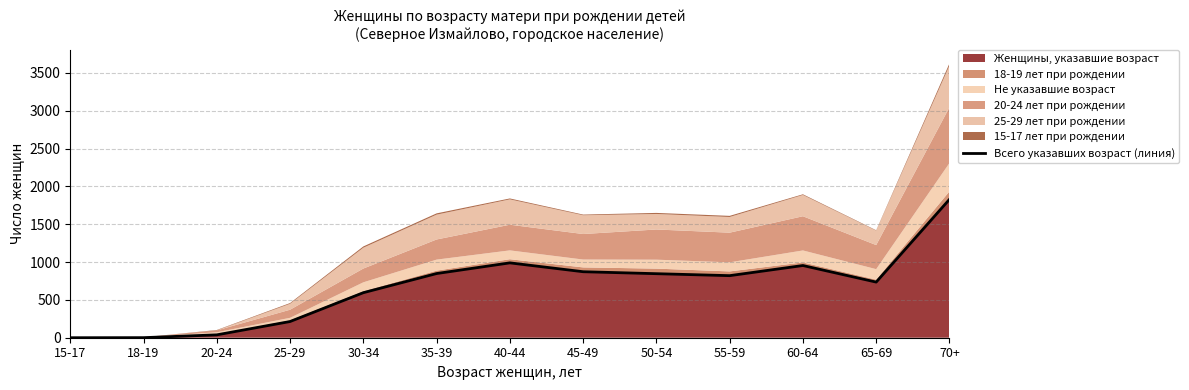

Where is the data nearest to the value 914?

60-64